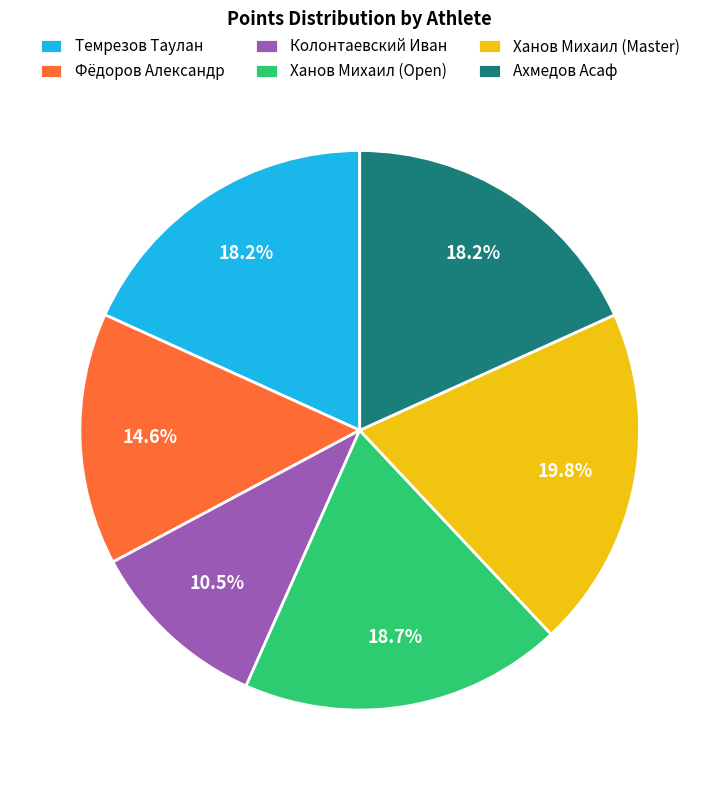

The Ханов Михаил (Open) slice represents 6% of the pie. True or false?

False